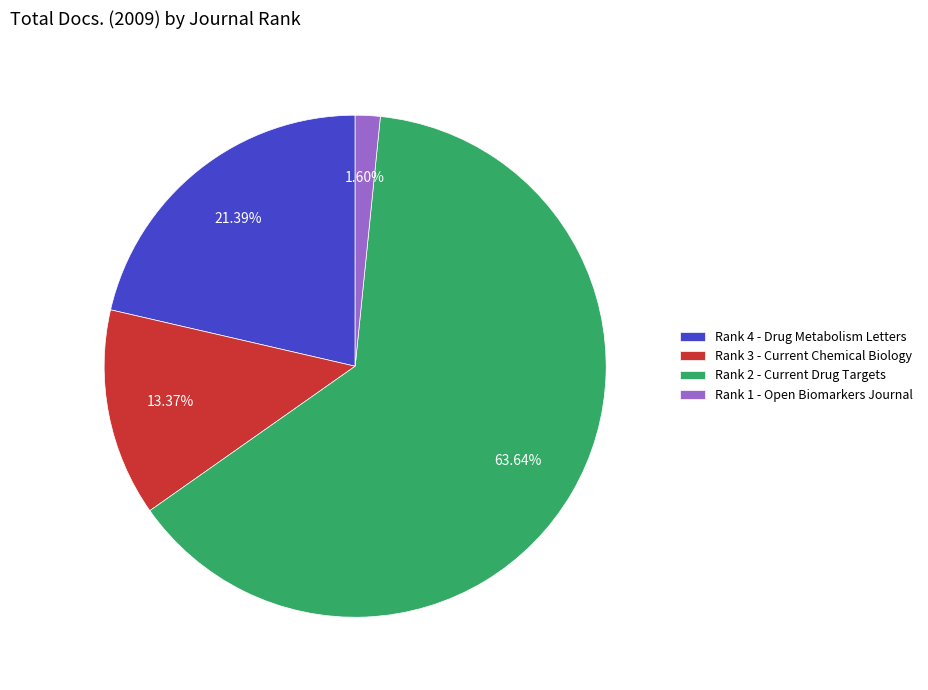

What is the ratio of the value at Rank 3 - Current Chemical Biology to the value at Rank 4 - Drug Metabolism Letters?

0.6